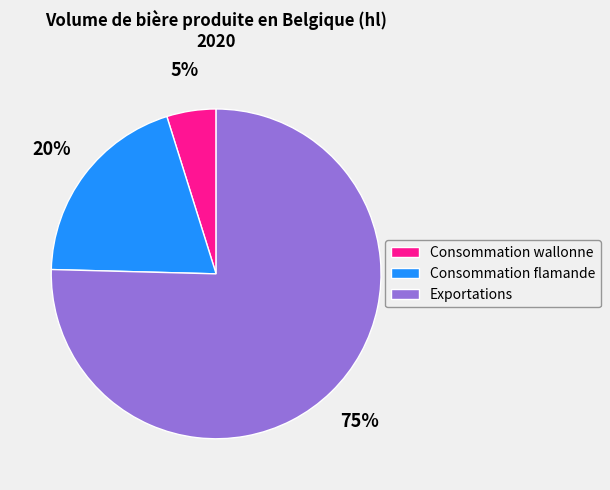

True or false: Consommation flamande accounts for 33% of the total.

False